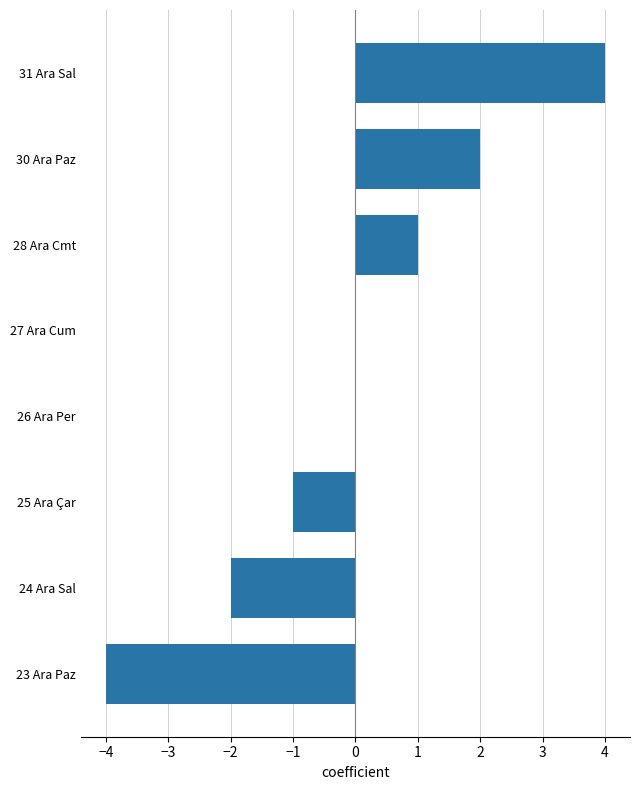

Is it true that the value at 30 Ara Paz is 1?

False